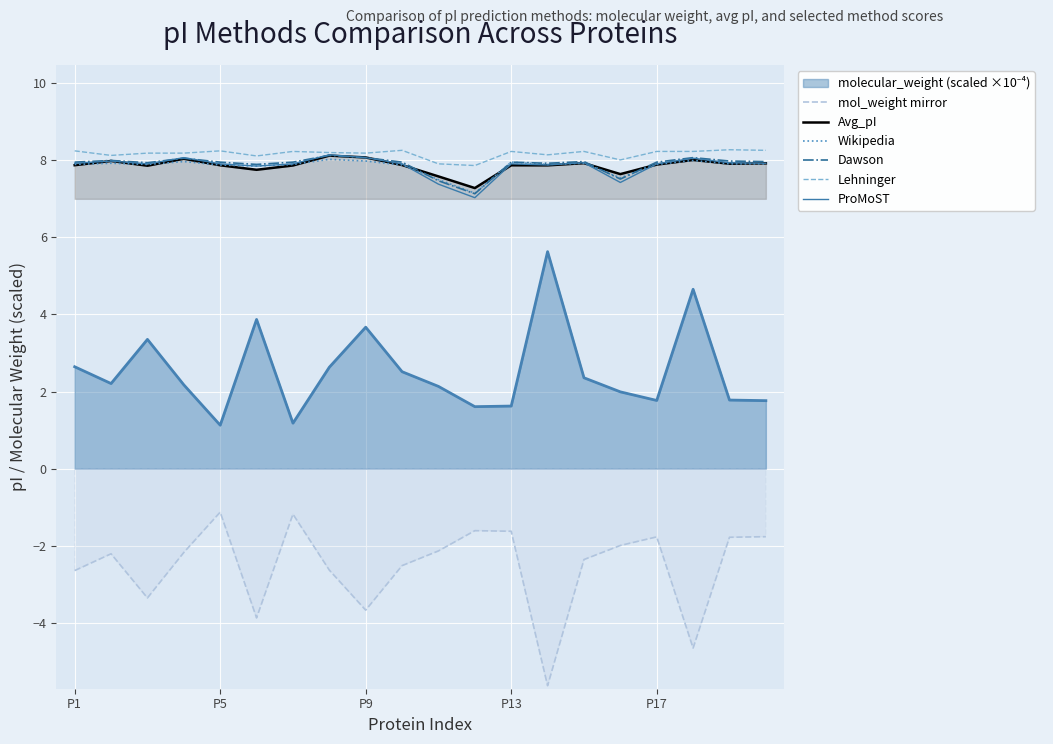

How many interior local peaks does the mol_weight mirror series have?

5